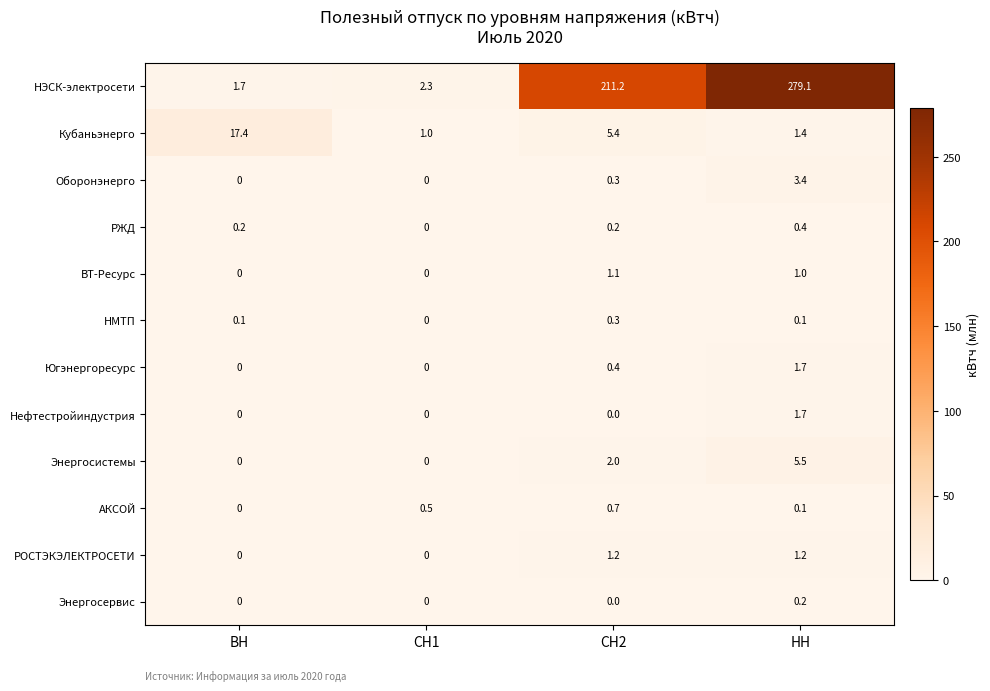

What is the greatest value displayed?

279.1